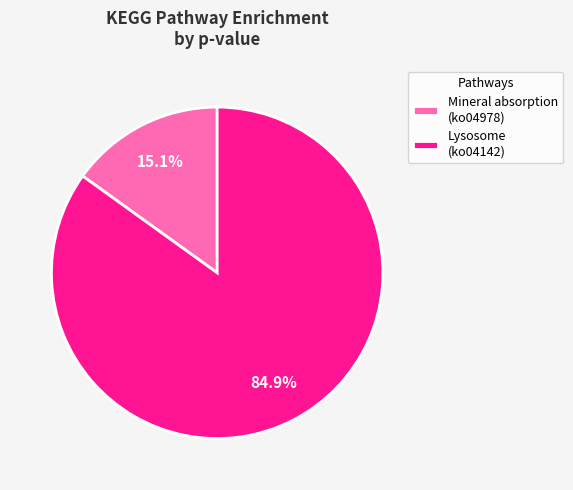

To the nearest percent, what is the average slice percentage?

50%